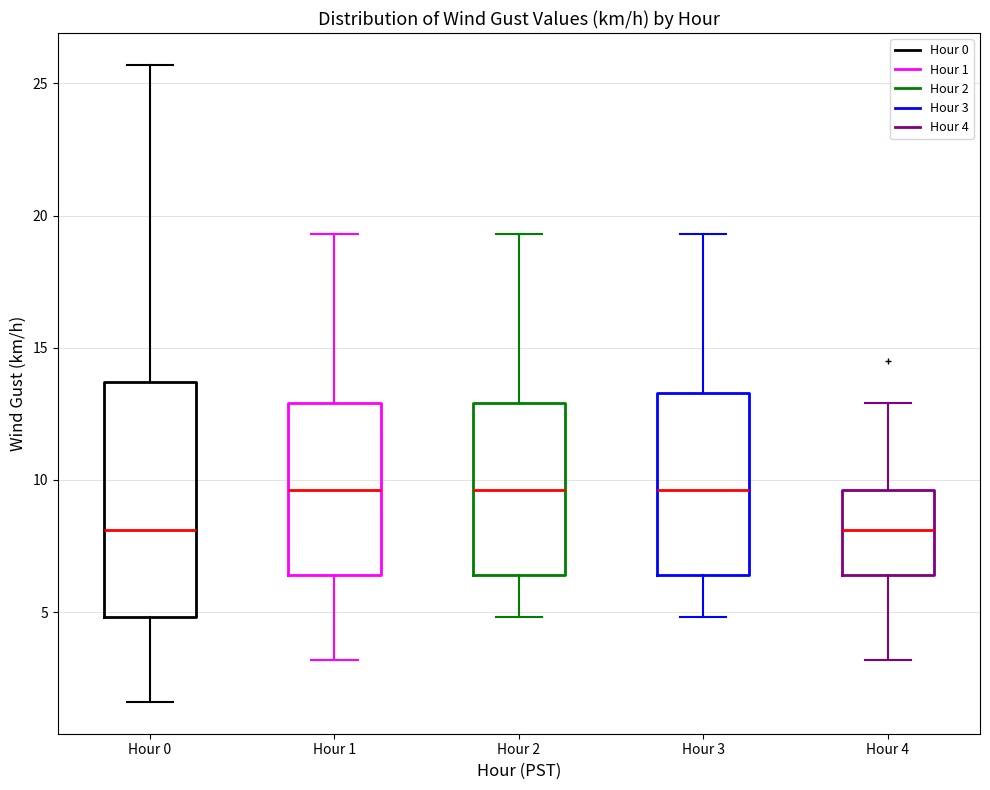

Reading left to right, read every box against the y-axis: the position of its median line, the range the box covers, and the ends of its whiskers. The values are not printed on the chart, so give them approximately, as read against the axis.

Hour 0: median 8.0, box 5.0 to 13.5, whiskers 1.5 to 25.5
Hour 1: median 9.5, box 6.5 to 13.0, whiskers 3.0 to 19.5
Hour 2: median 9.5, box 6.5 to 13.0, whiskers 5.0 to 19.5
Hour 3: median 9.5, box 6.5 to 13.5, whiskers 5.0 to 19.5
Hour 4: median 8.0, box 6.5 to 9.5, whiskers 3.0 to 13.0